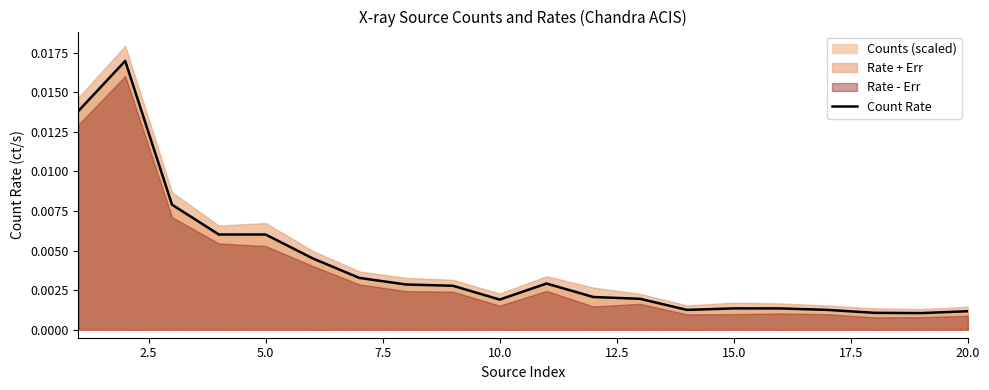

Is it true that the value at 17.5 is 0.0?

True